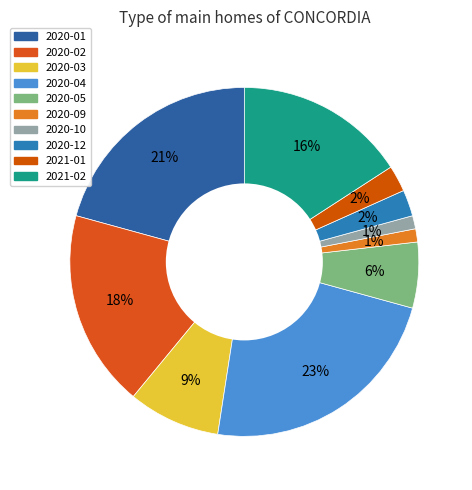

How many slices are in this pie chart?

10